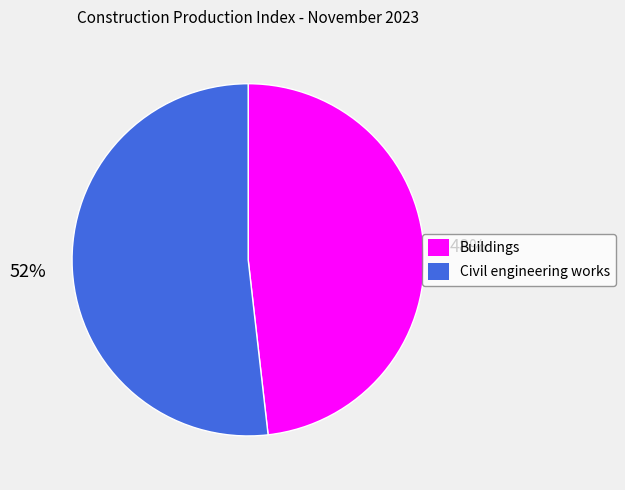

Is there any slice that represents more than half of the pie?

Yes